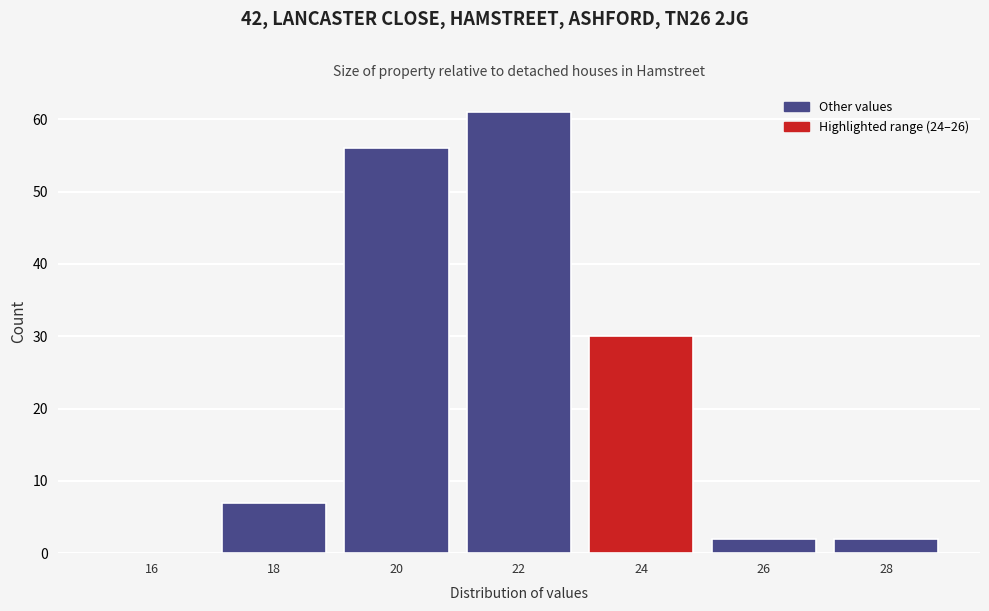

Reading left to right, transcribe all the data shown in this chart.

16=0	18=7	20=56	22=61	24=30	26=2	28=2